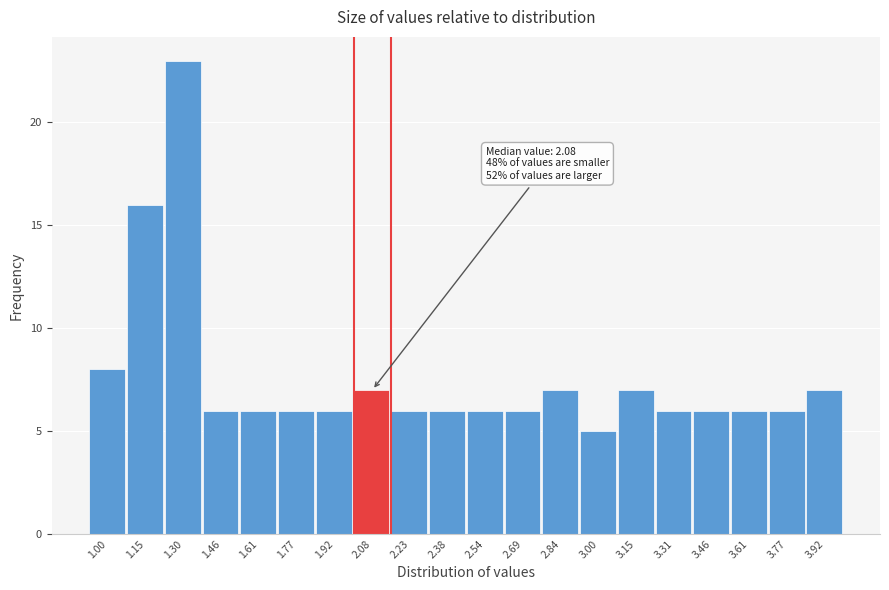

Which range on the x-axis has the tallest bar?

1.228 to 1.382